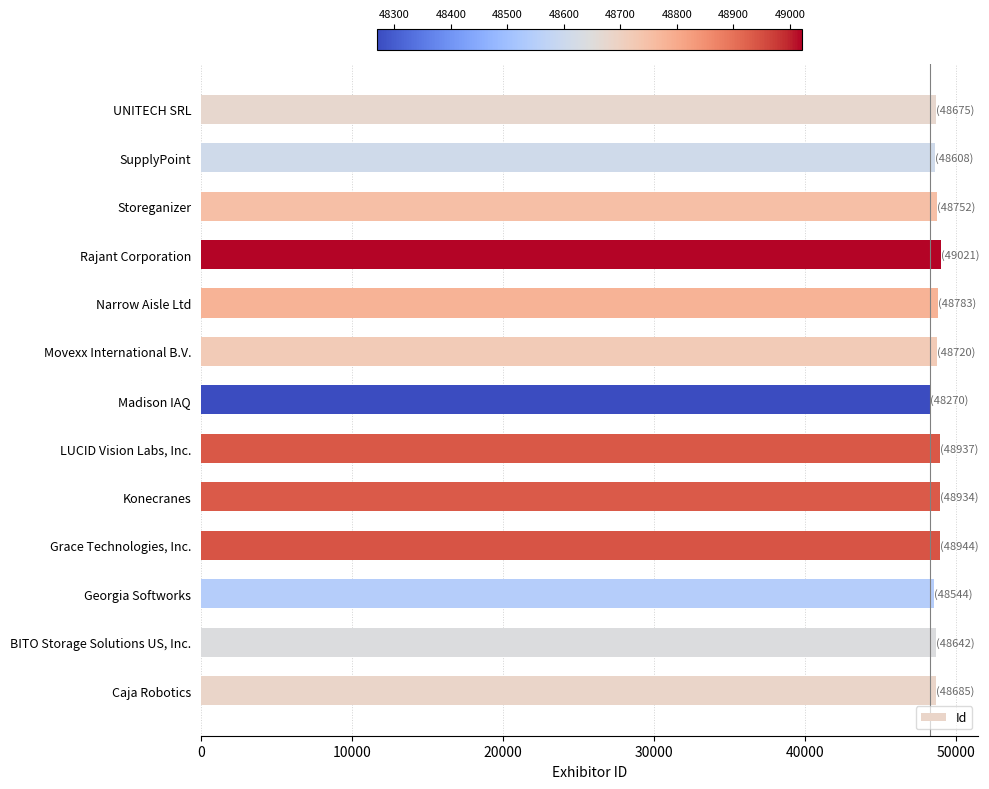

What is the greatest value displayed?

49021